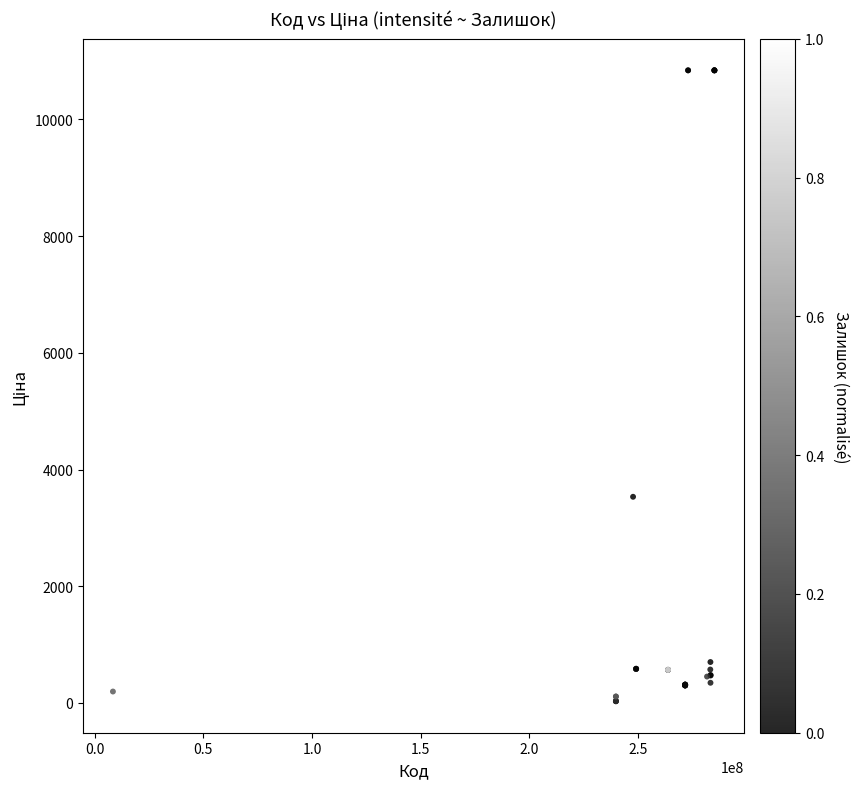

What Y value in the scatter plot is closest to 5435?

3533.1